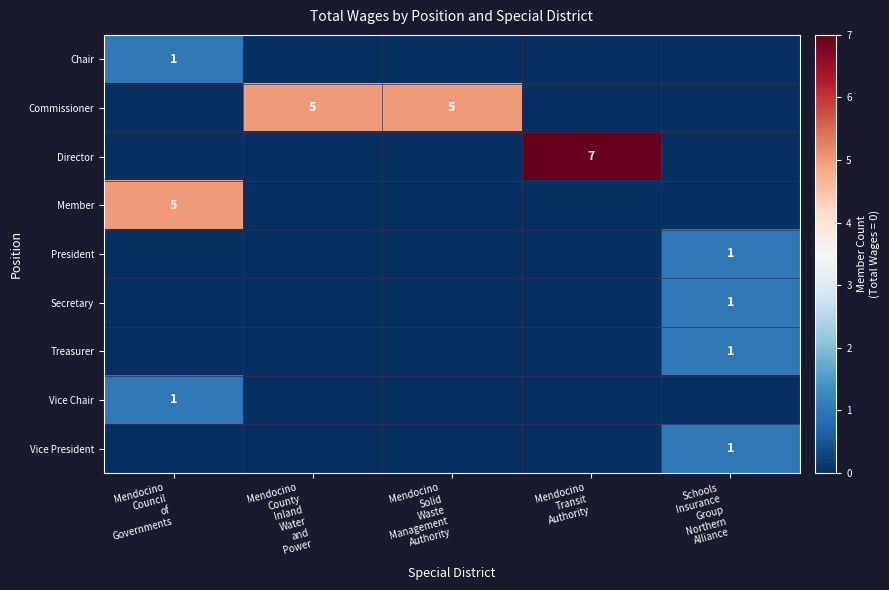

At Mendocino Transit Authority, list the series in order from largest to smallest.

Director, Chair, Commissioner, Member, President, Secretary, Treasurer, Vice Chair, Vice President